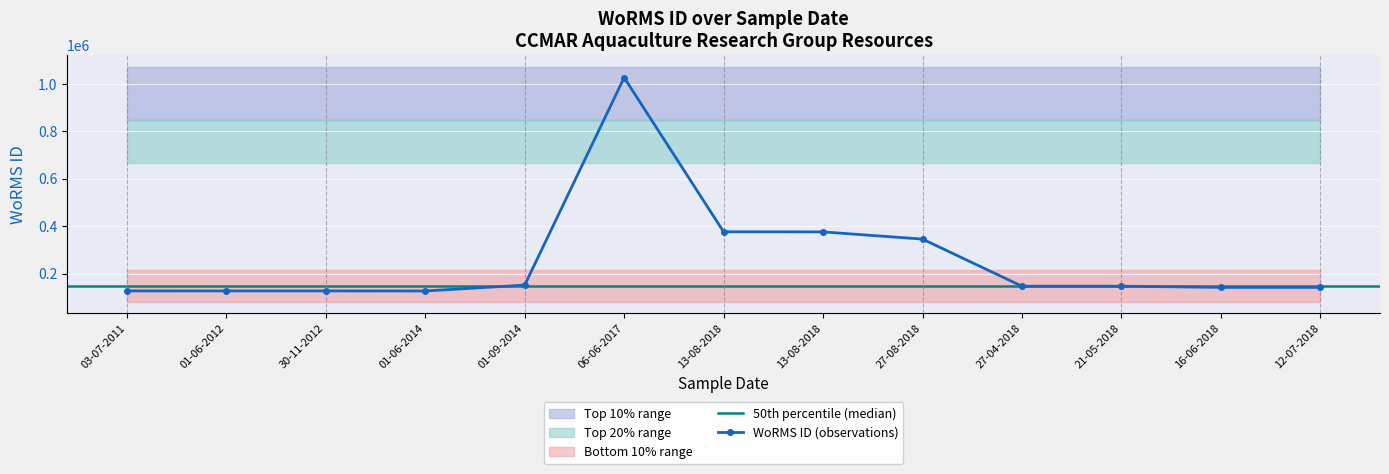

Which category has the highest value across all series?

06-06-2017